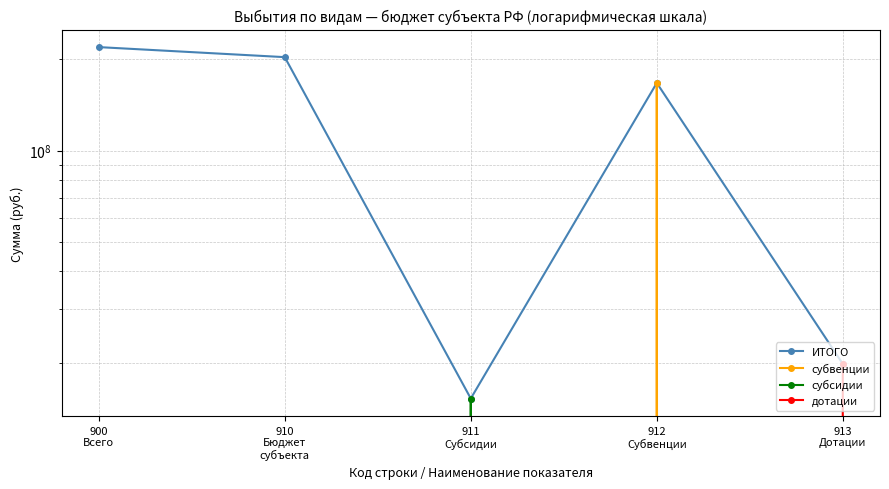

What is the sum of all дотации values?

19842400.0